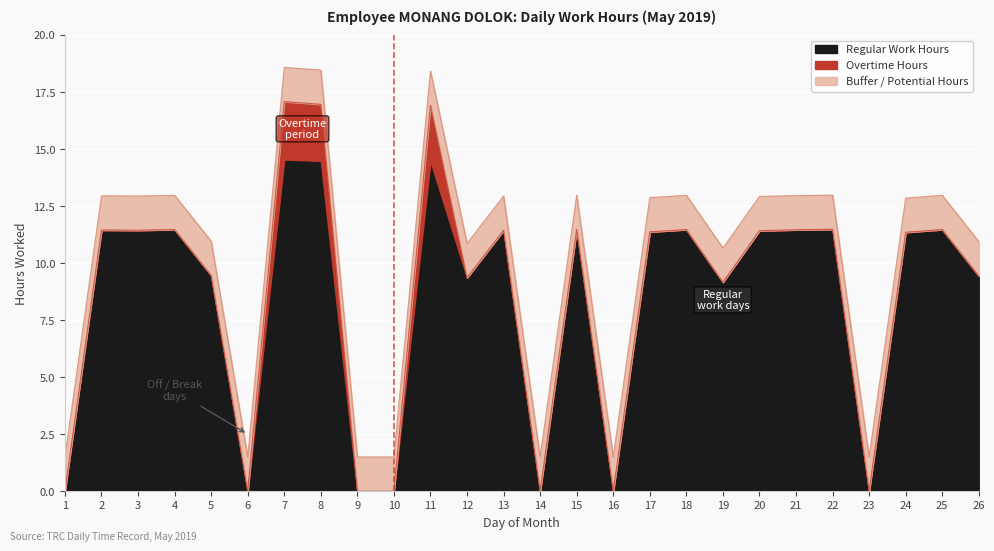

Is it true that Overtime Hours equals 0.0 at 2?

True